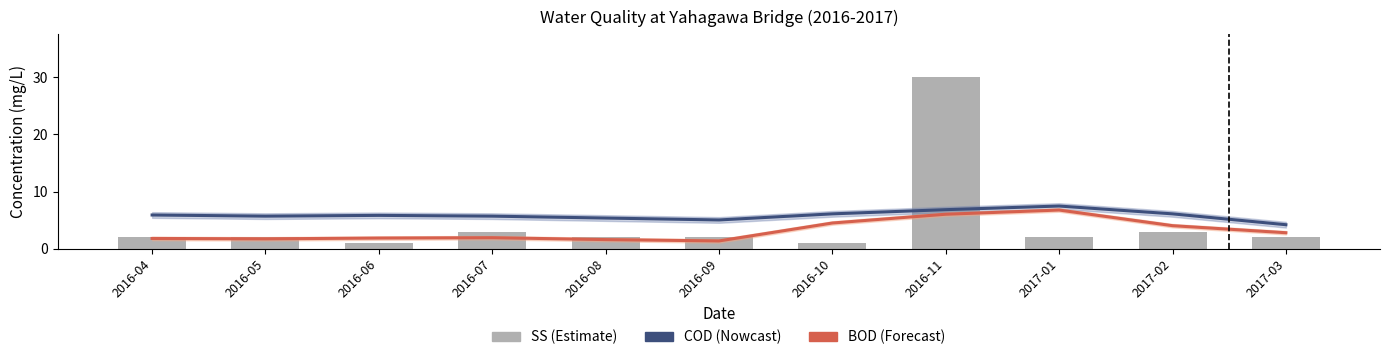

Which series has the largest total across all categories?

COD (Nowcast)